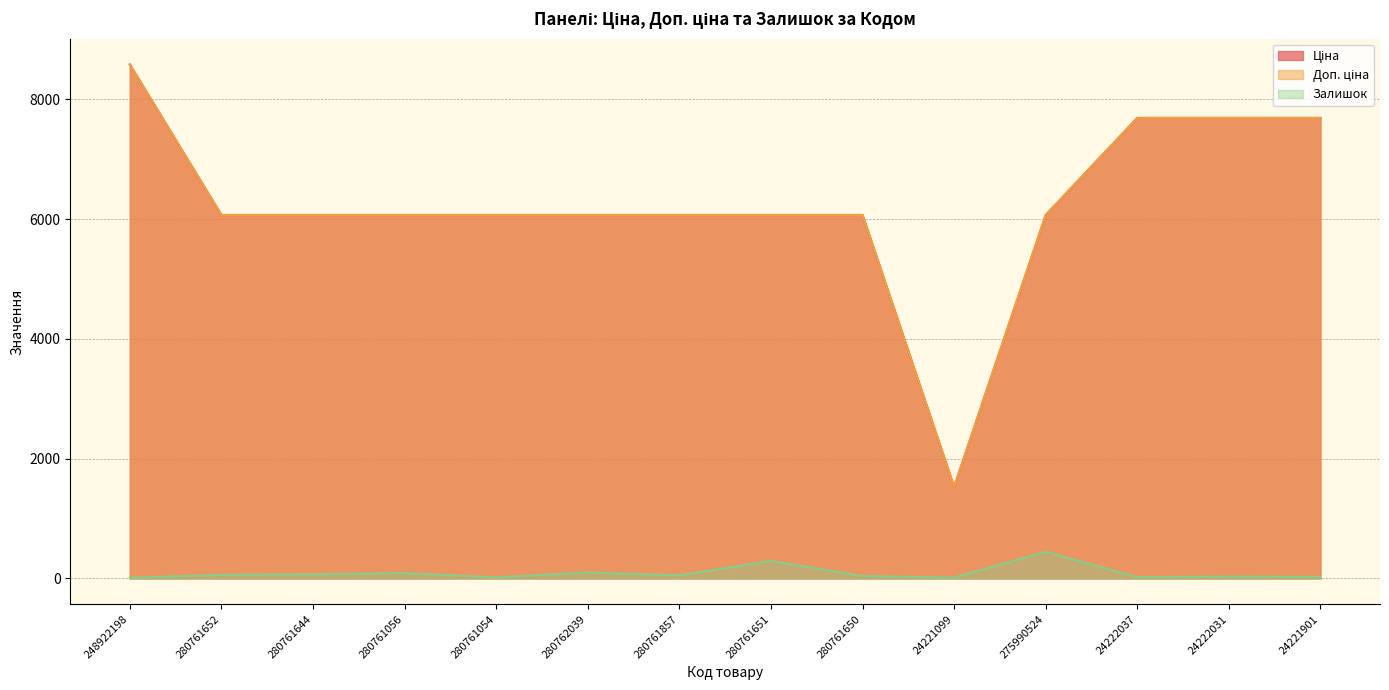

List the labels in order of Залишок value, largest first.

275990524, 280761651, 280762039, 280761056, 280761644, 280761652, 280761857, 280761650, 24222031, 24221901, 24222037, 280761054, 24221099, 248922198